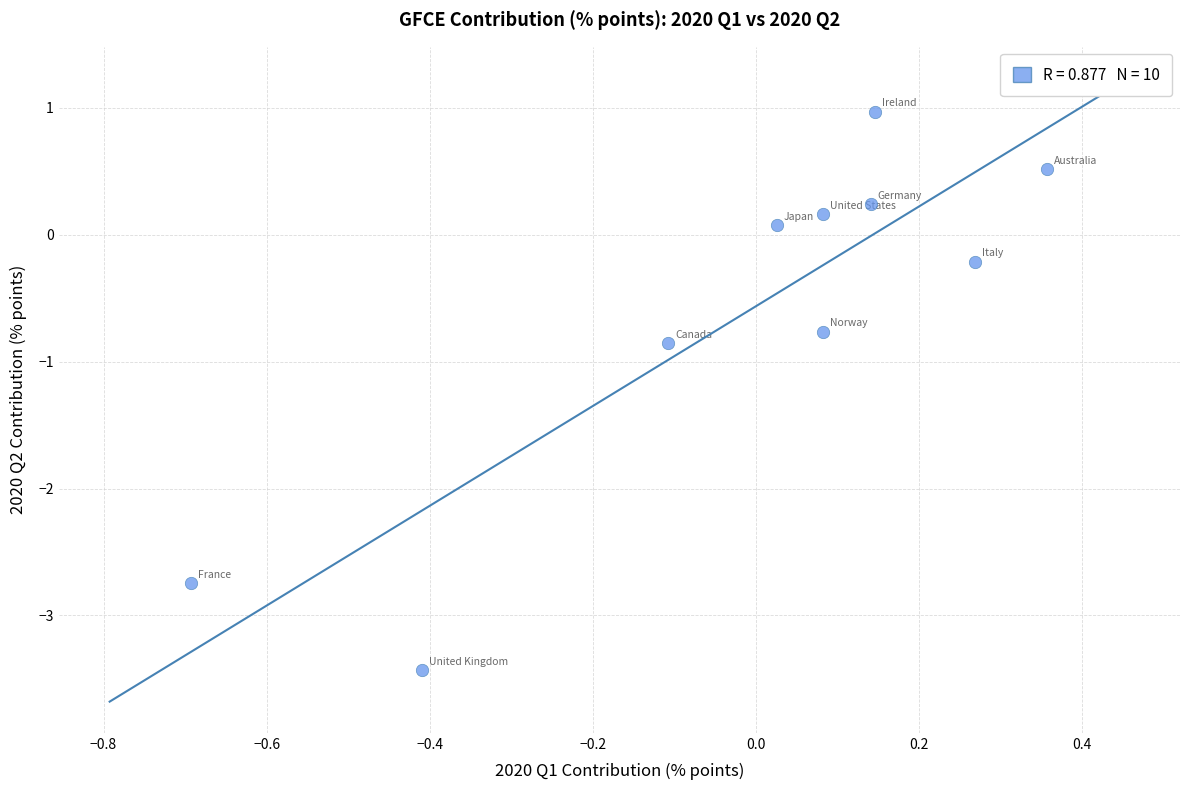

What is the range of X values (max minus min)?

1.0